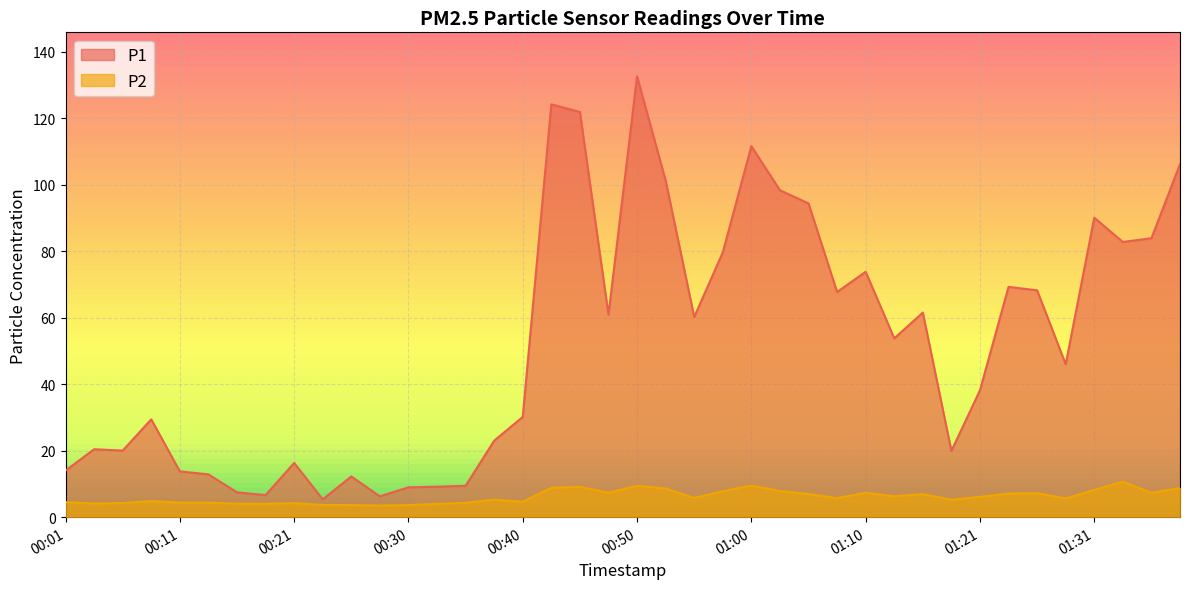

True or false: P1 and P2 cross at least once.

False